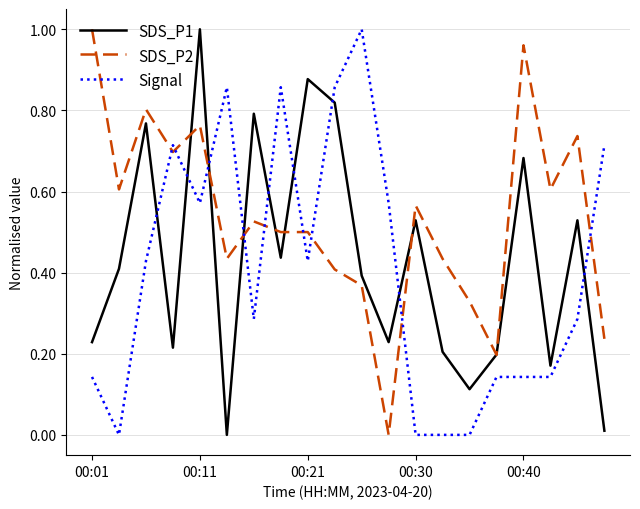

Which series ends up on top after the final intersection of SDS_P2 and Signal?

Signal